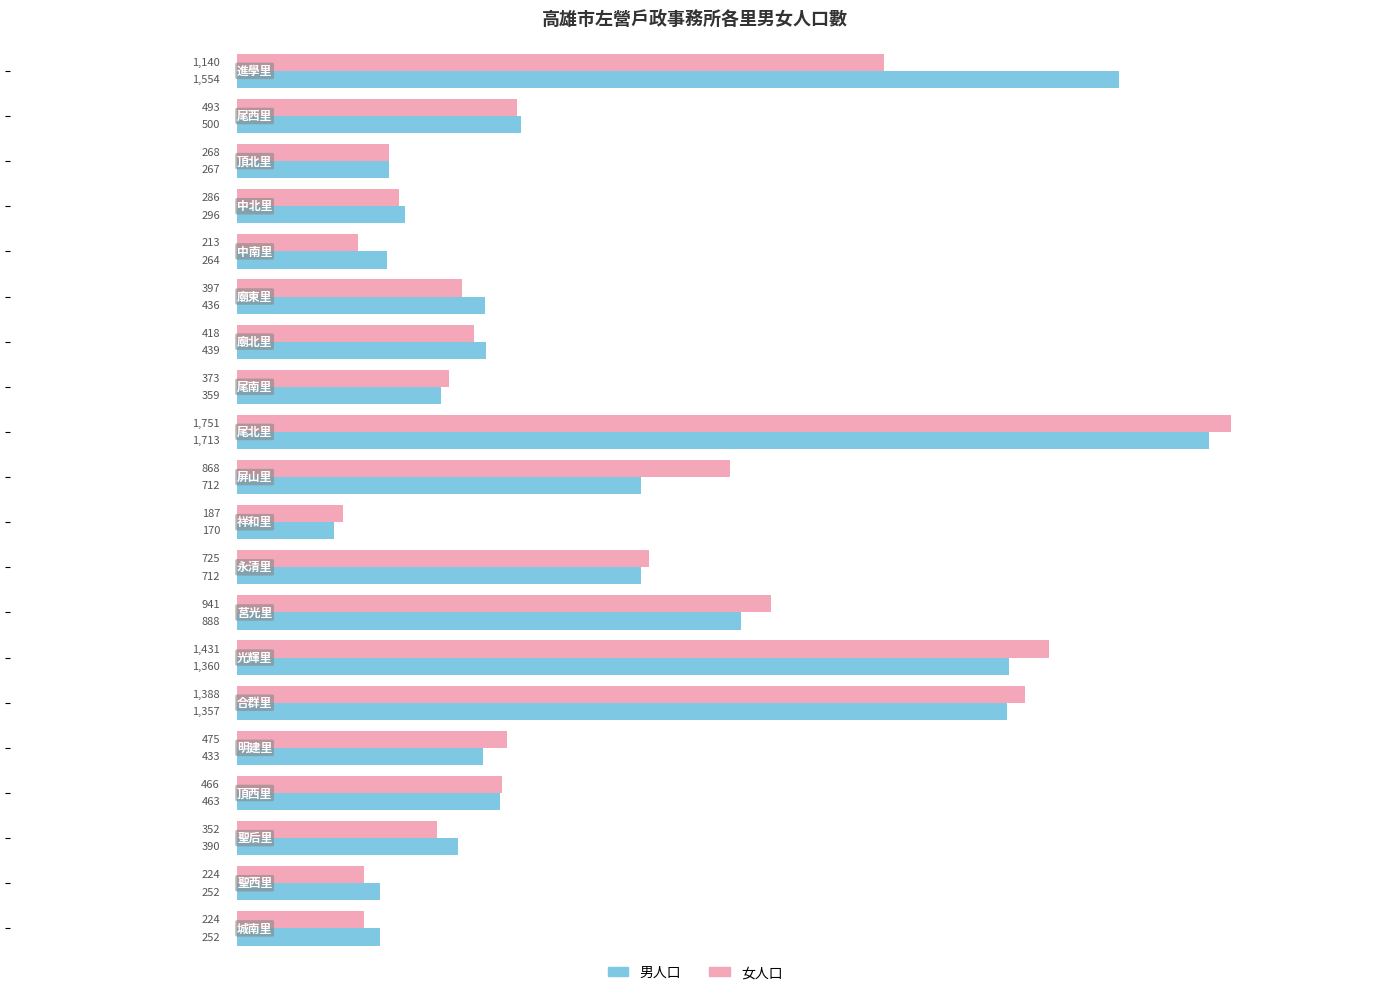

Which series has the largest total across all categories?

男人口